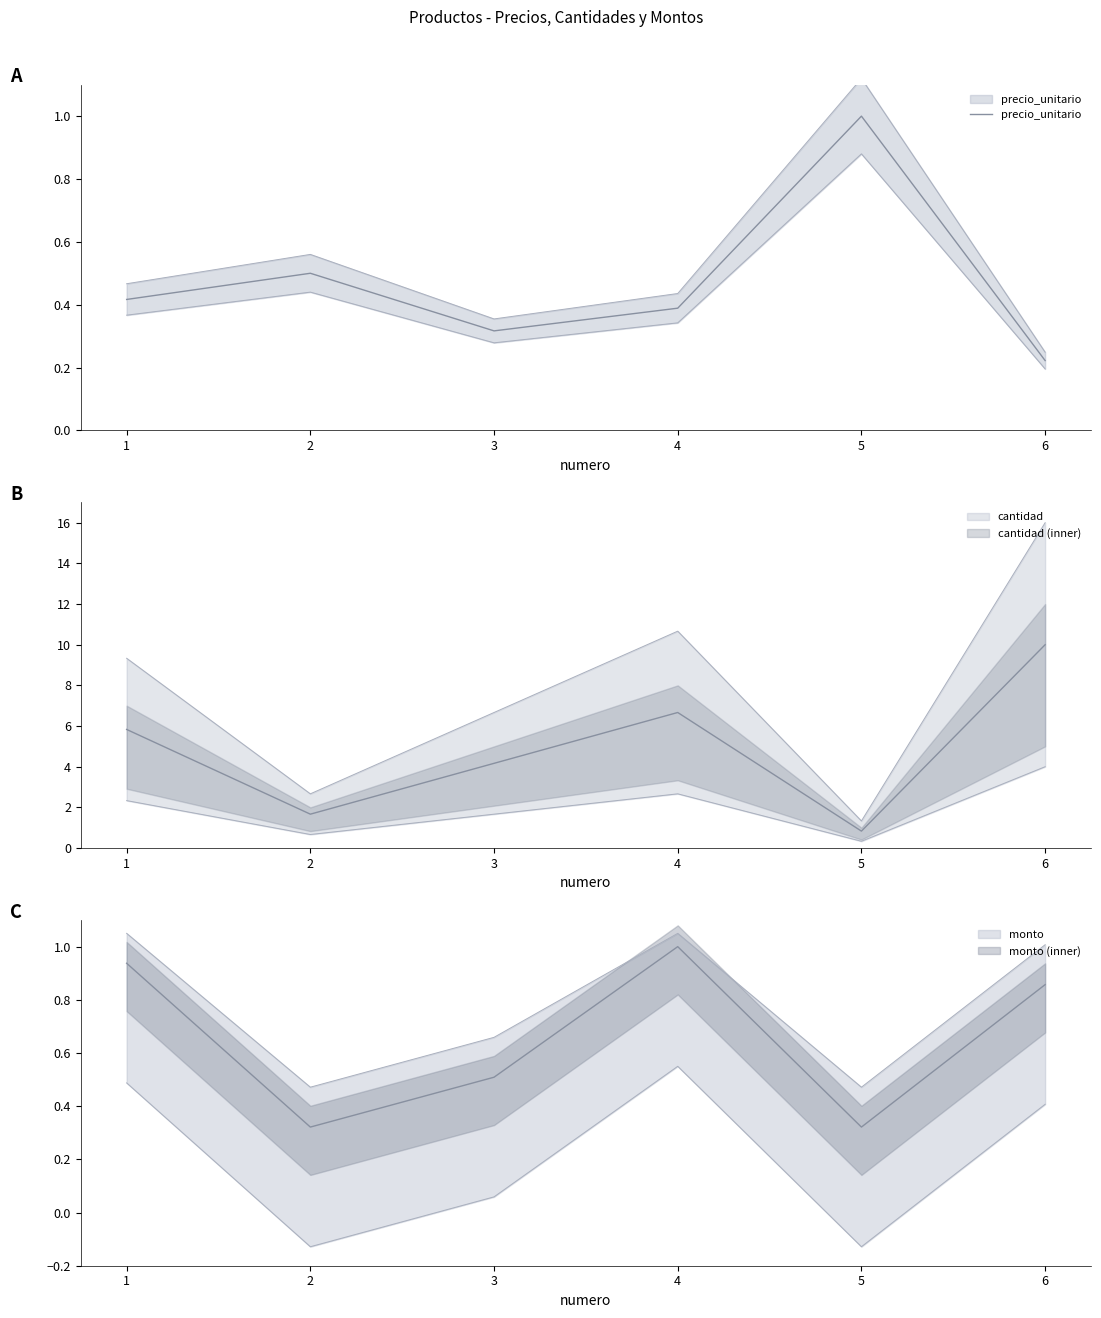

What is the approximate value at 2?

0.5